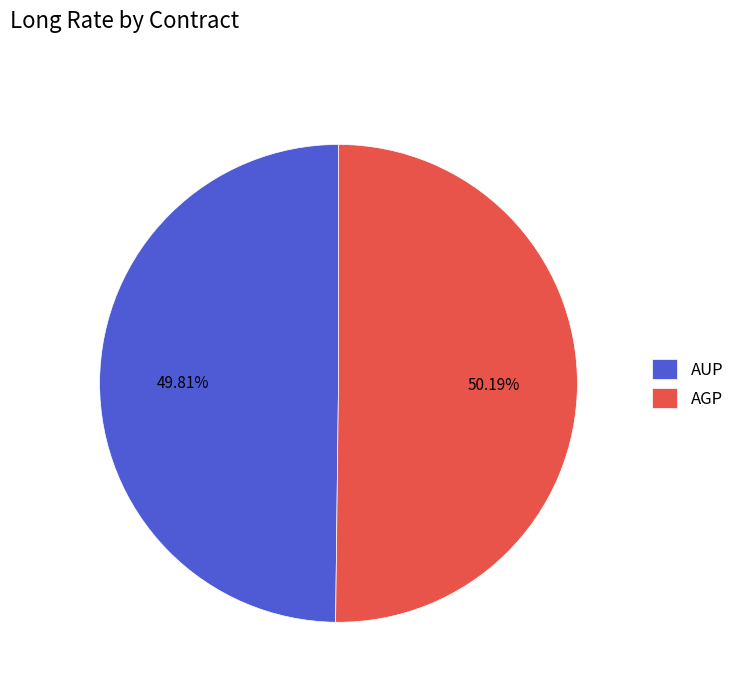

How many slices are in this pie chart?

2